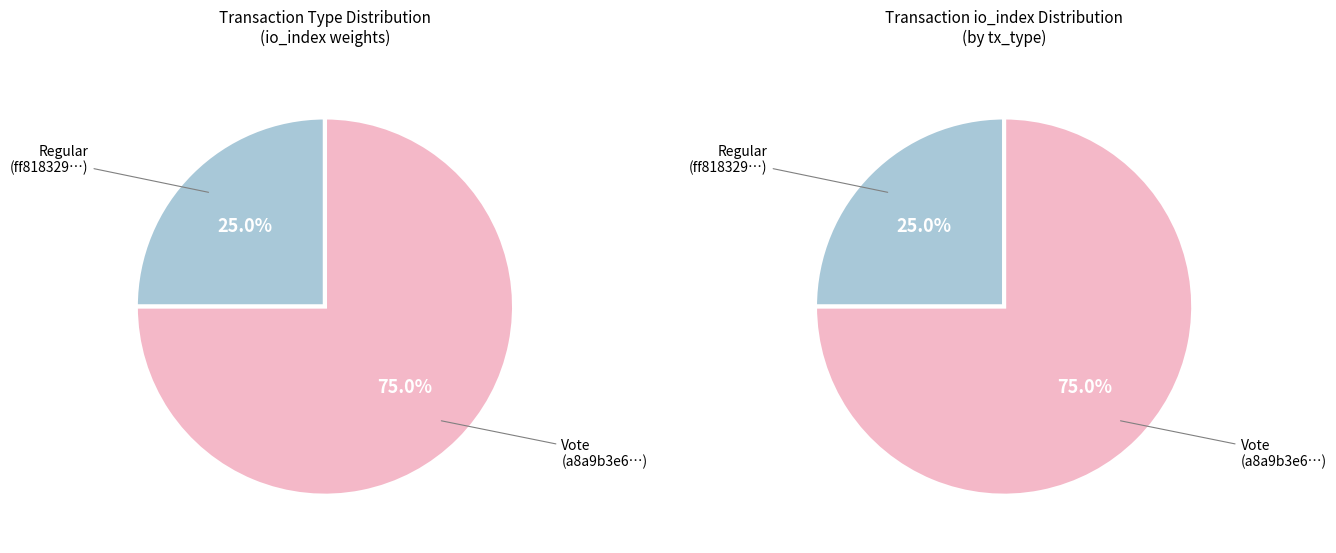

Is there a majority slice in this chart?

Yes